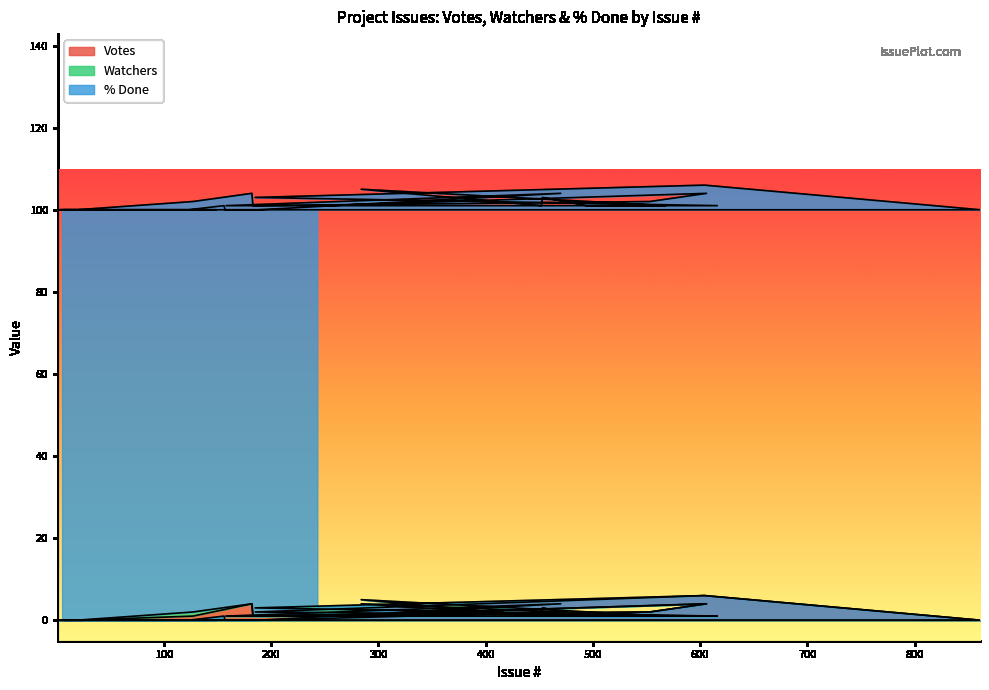

Reading right to left, what are all the values shown in this chart?

Votes: 243=1	606=4	553=2	183=1	182=4	127=1	19=0	861=0	604=6	185=2	616=1	494=1	453=3	452=1	284=4	568=1	158=1	470=2	188=0	157=0	156=0	123=0	15=0	149=0	108=0	23=0	7=0	8=0	3=0	10=0	24=0	16=0	9=0	18=0	6=0	4=0	2=0	1=0	14=0	5=0
Watchers: 243=0	606=0	553=0	183=0	182=0	127=1	19=0	861=0	604=0	185=1	616=0	494=0	453=0	452=0	284=1	568=0	158=0	470=2	188=0	157=0	156=1	123=0	15=0	149=0	108=0	23=0	7=0	8=0	3=0	10=0	24=0	16=0	9=0	18=0	6=0	4=0	2=0	1=0	14=0	5=0
% Done: 243=100	606=100	553=100	183=100	182=100	127=100	19=100	861=100	604=100	185=100	616=100	494=100	453=100	452=100	284=100	568=100	158=100	470=100	188=100	157=100	156=100	123=100	15=100	149=100	108=100	23=100	7=100	8=100	3=100	10=100	24=100	16=100	9=100	18=100	6=100	4=100	2=100	1=100	14=100	5=100